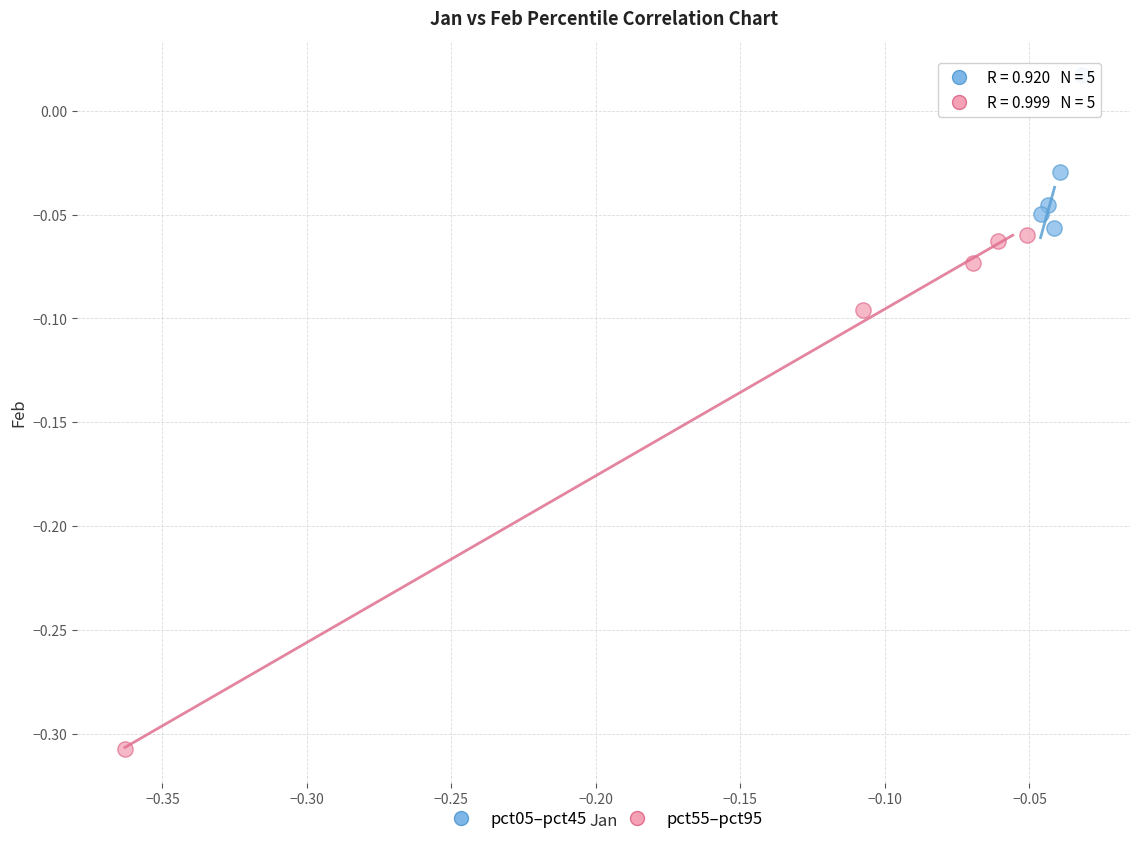

Which series reaches the minimum Y coordinate?

pct55–pct95